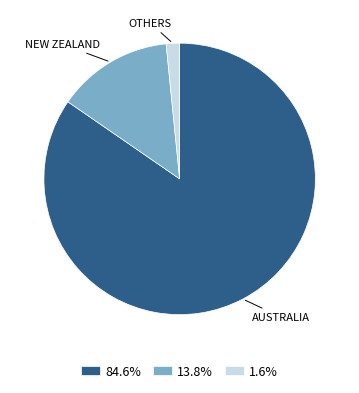

Combined, do 1.6% and 84.6% account for over 50%?

Yes